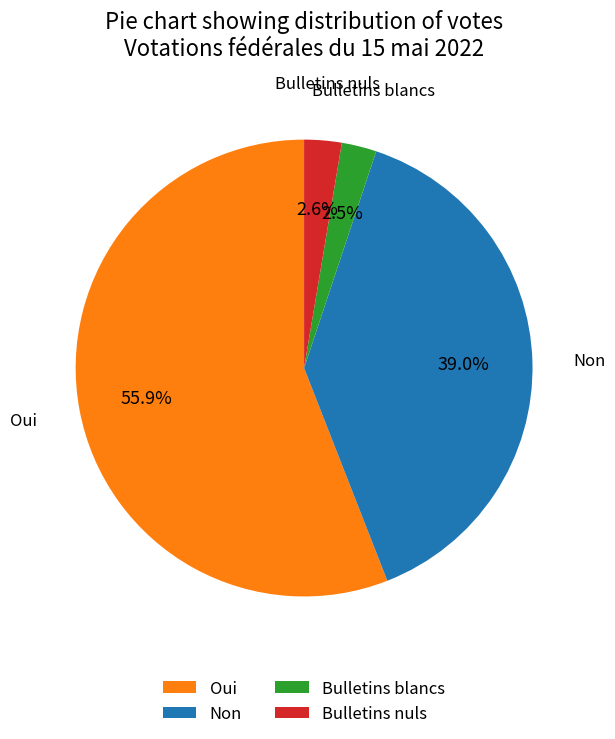

Combined, do Bulletins blancs and Bulletins nuls account for over 50%?

No